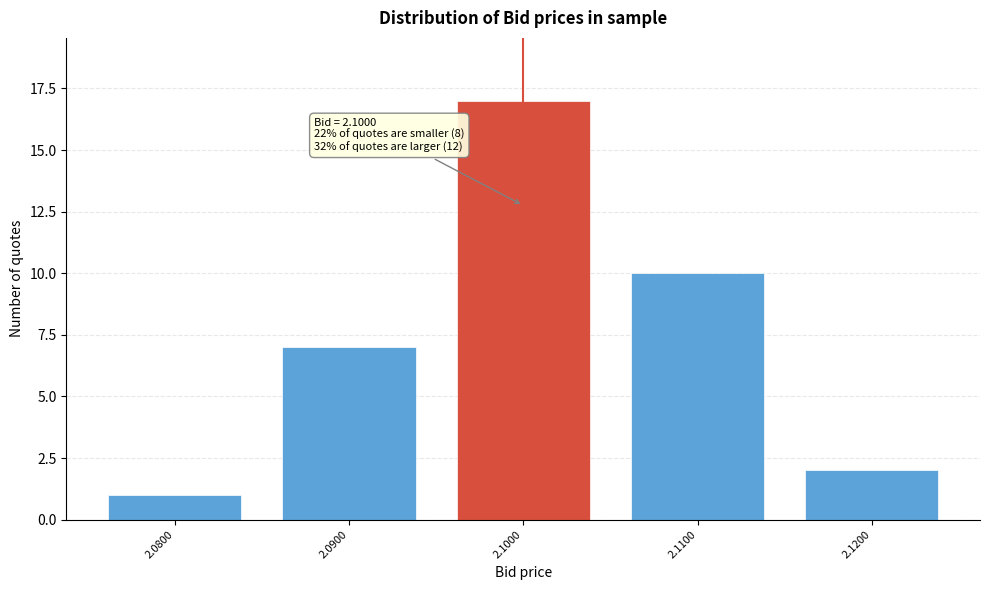

Reading right to left, transcribe all the data shown in this chart.

2.1200=2	2.1100=10	2.1000=17	2.0900=7	2.0800=1